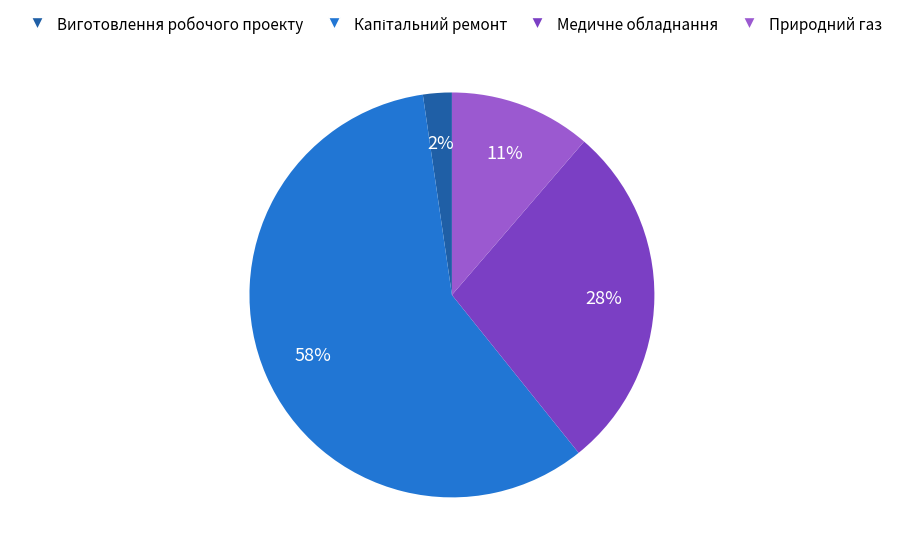

To the nearest percent, what is the average slice percentage?

25%